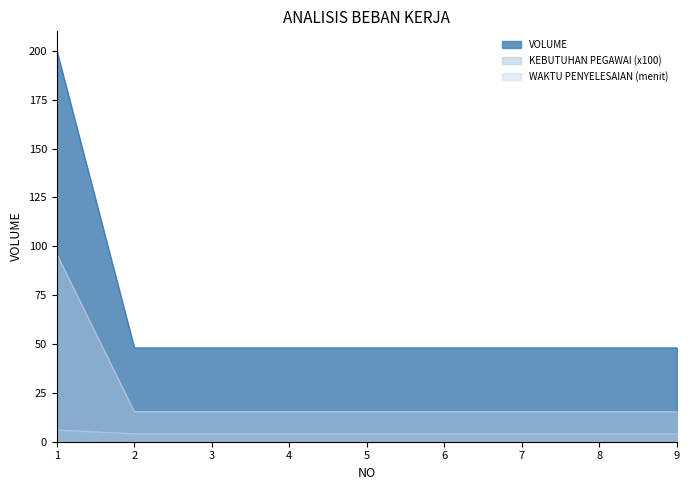

Which series has the largest total across all categories?

VOLUME